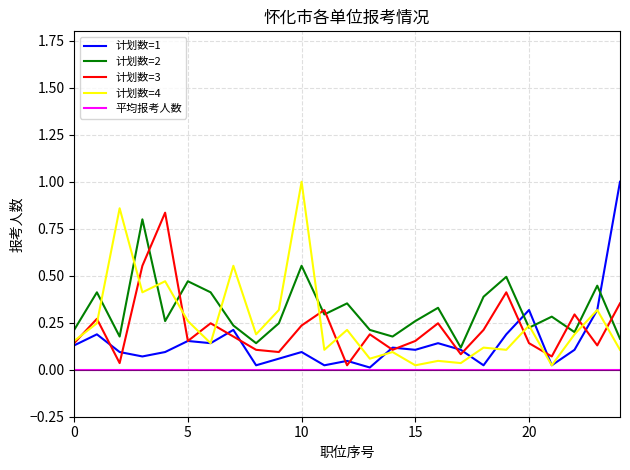

What are all the series names shown in the legend?

计划数=1, 计划数=2, 计划数=3, 计划数=4, 平均报考人数